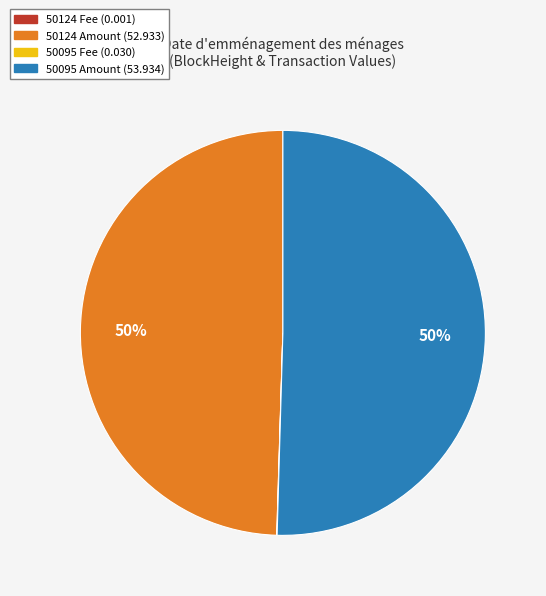

To the nearest percent, what is the difference between the largest and smallest slice percentages?

50%